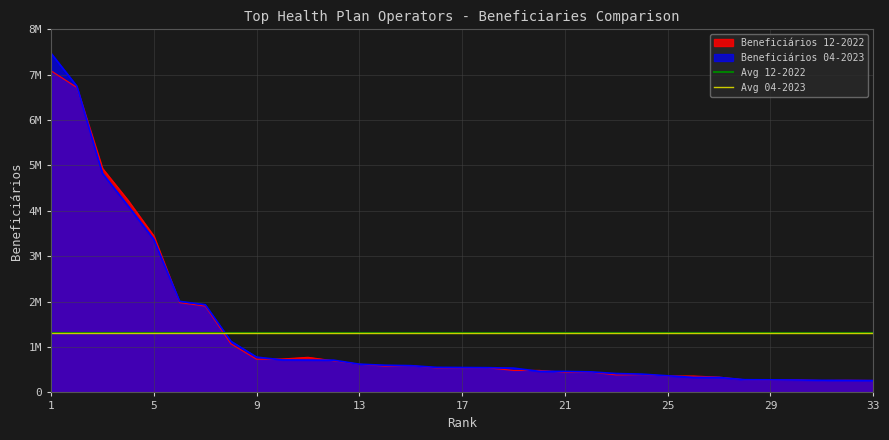

What is the sum of the Avg 12-2022 values at 1 and 5?

2608556.5